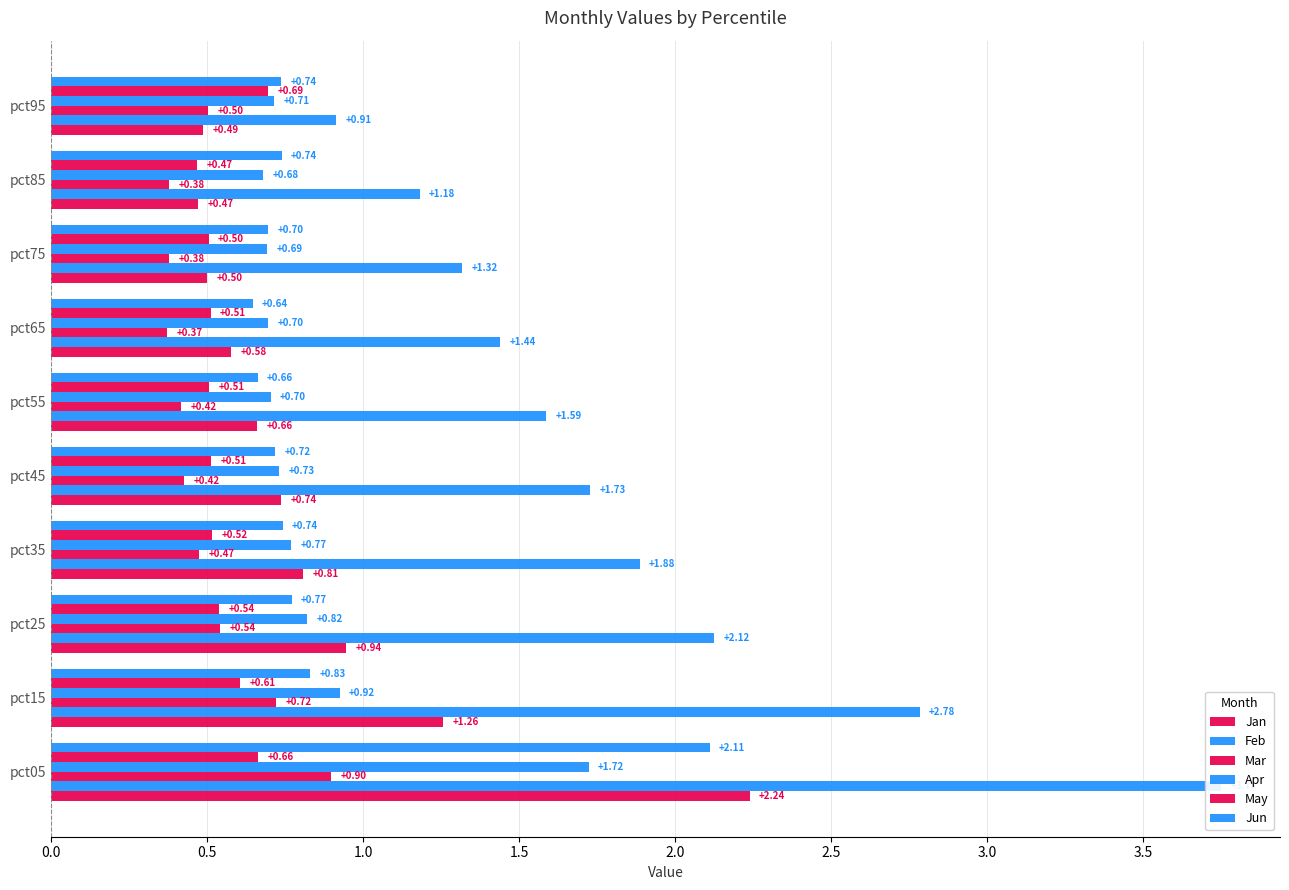

Rank the series by their maximum value, from lowest to highest.

May, Mar, Apr, Jun, Jan, Feb